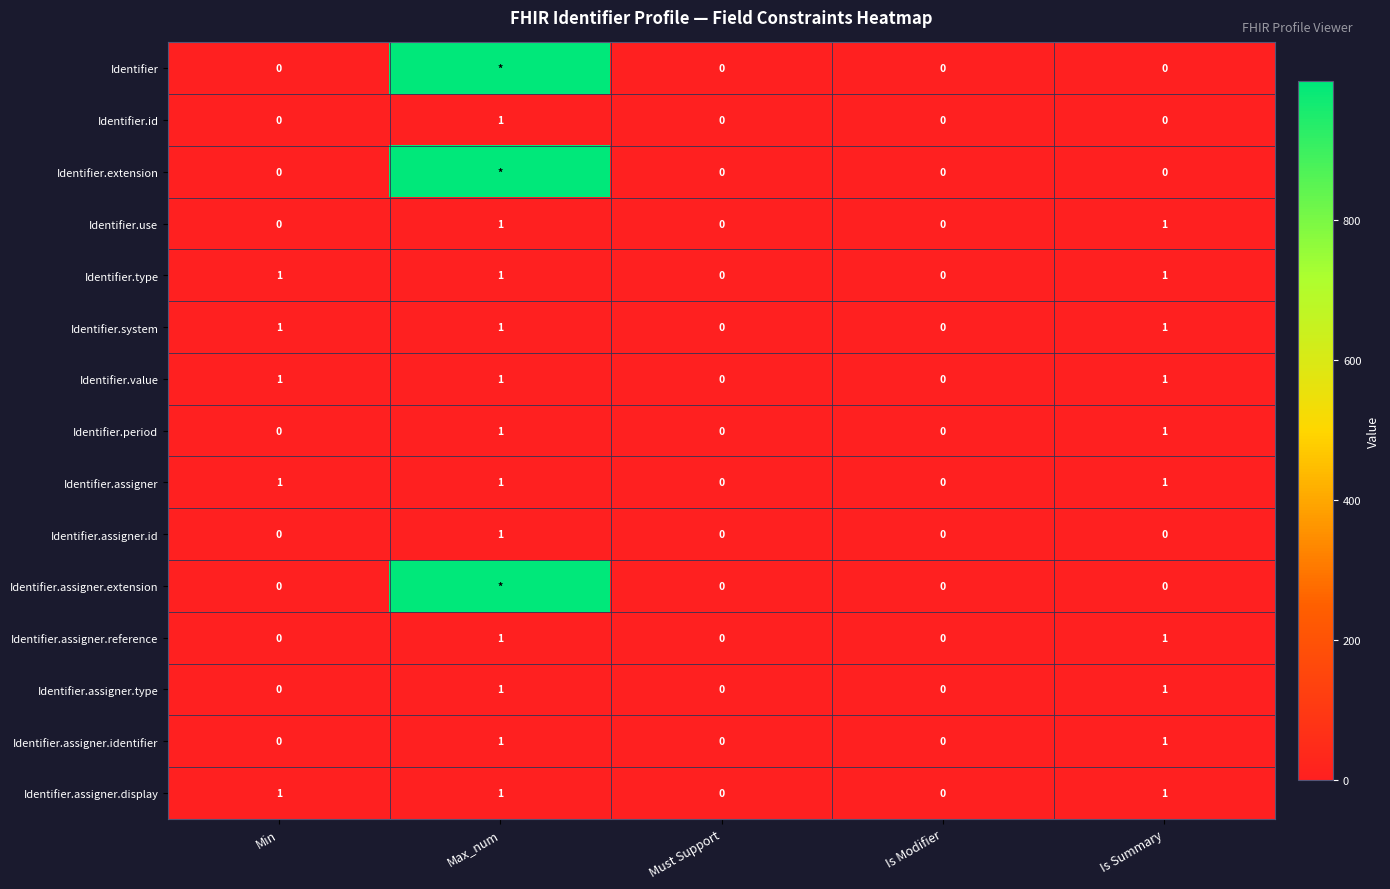

What is the total value across all series at Is Summary?

10